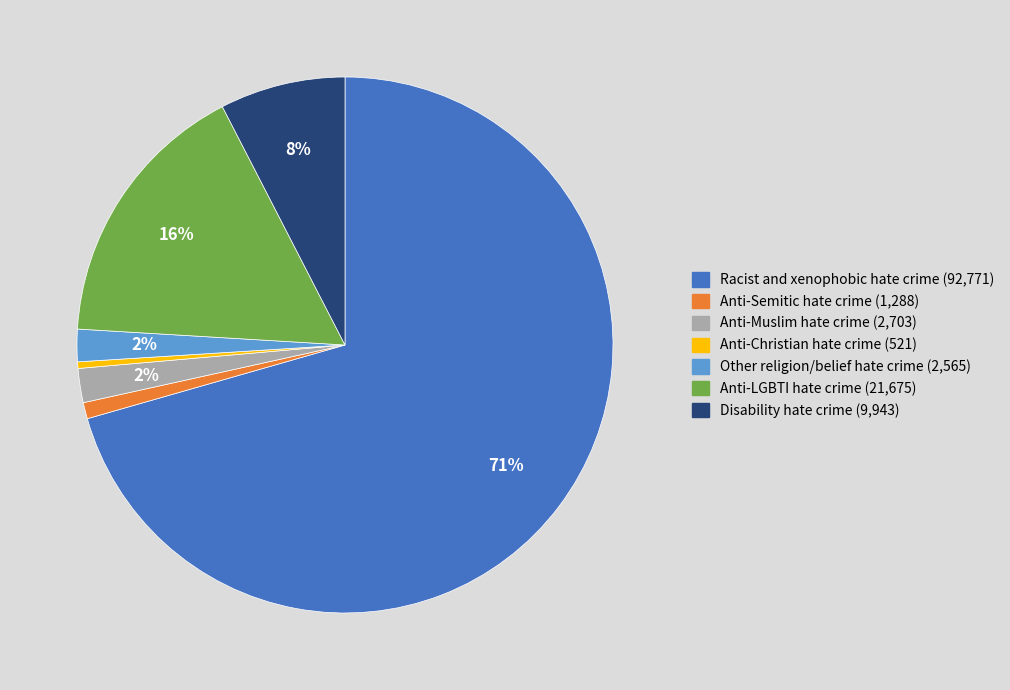

To the nearest percent, what is the average slice percentage?

14%